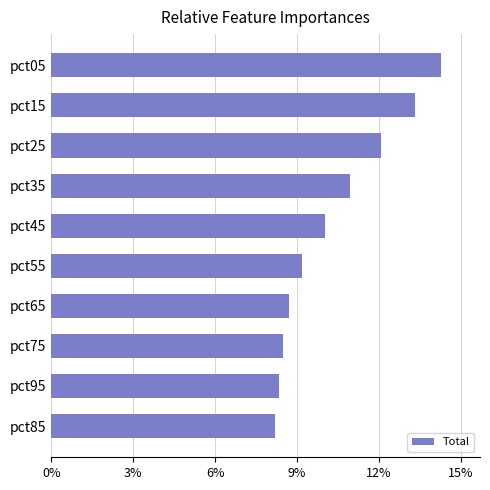

Where is the data nearest to the value 11?

pct35